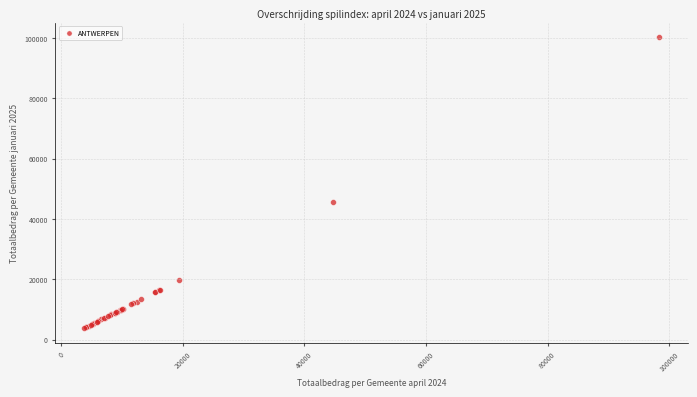

What Y value in the scatter plot is closest to 51991?

45542.1